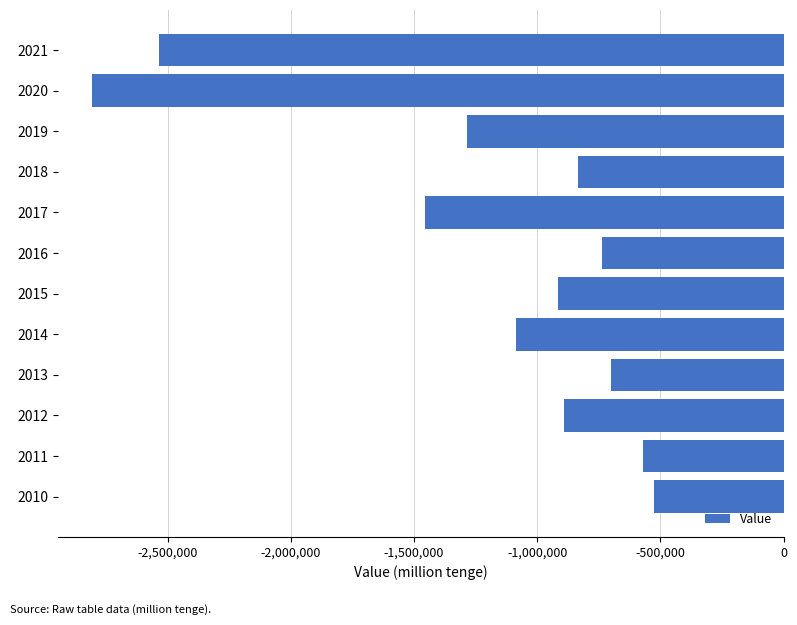

What is the maximum value shown in the chart?

-527264.2